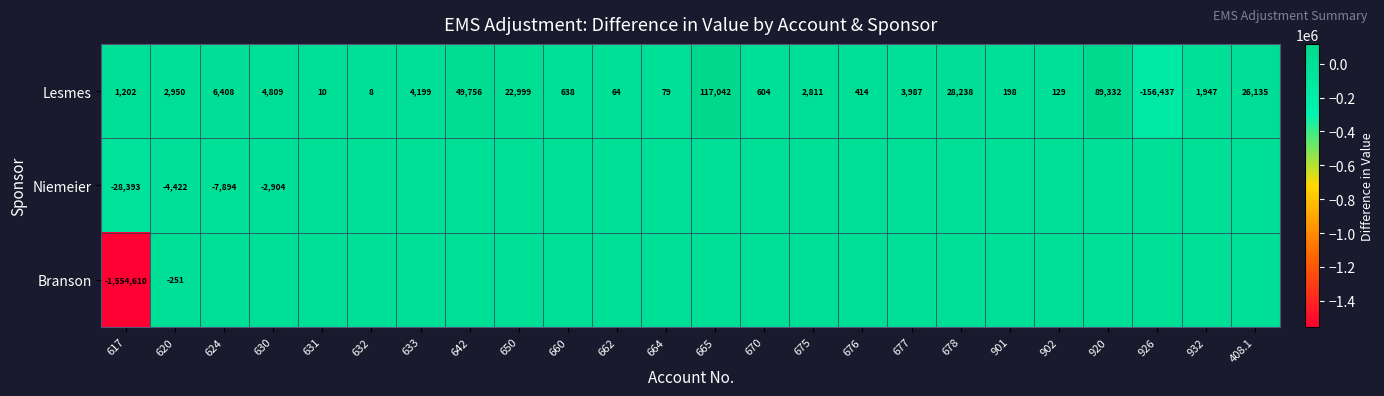

Is it true that Lesmes equals 14 at 631?

False